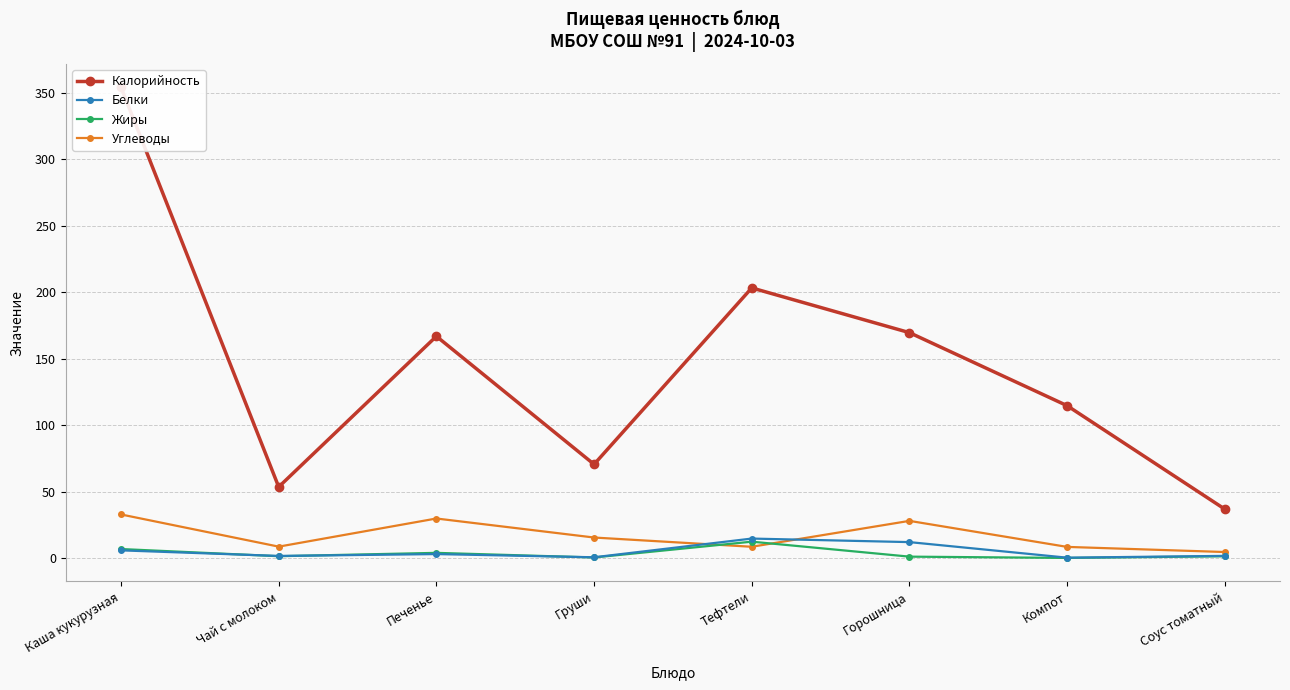

At how many categories does at least one series exceed 264?

1